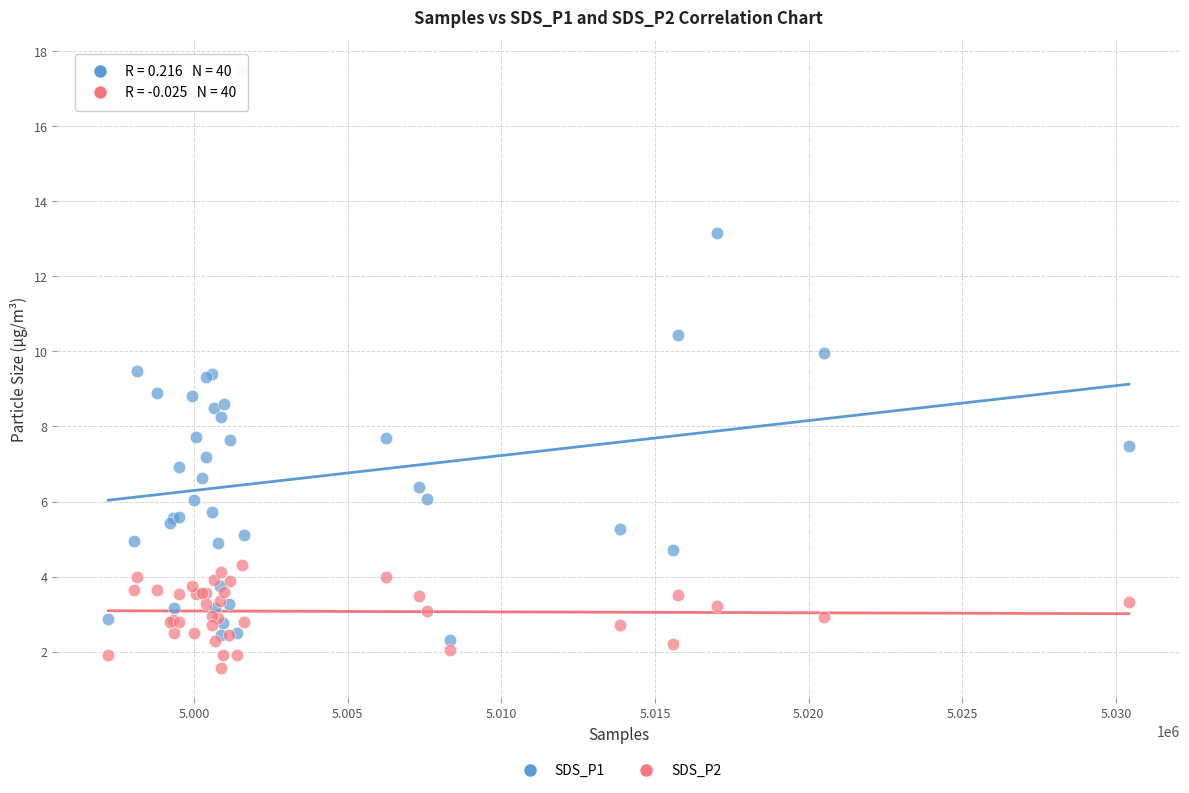

Which series contains the lowest Y value?

SDS_P2